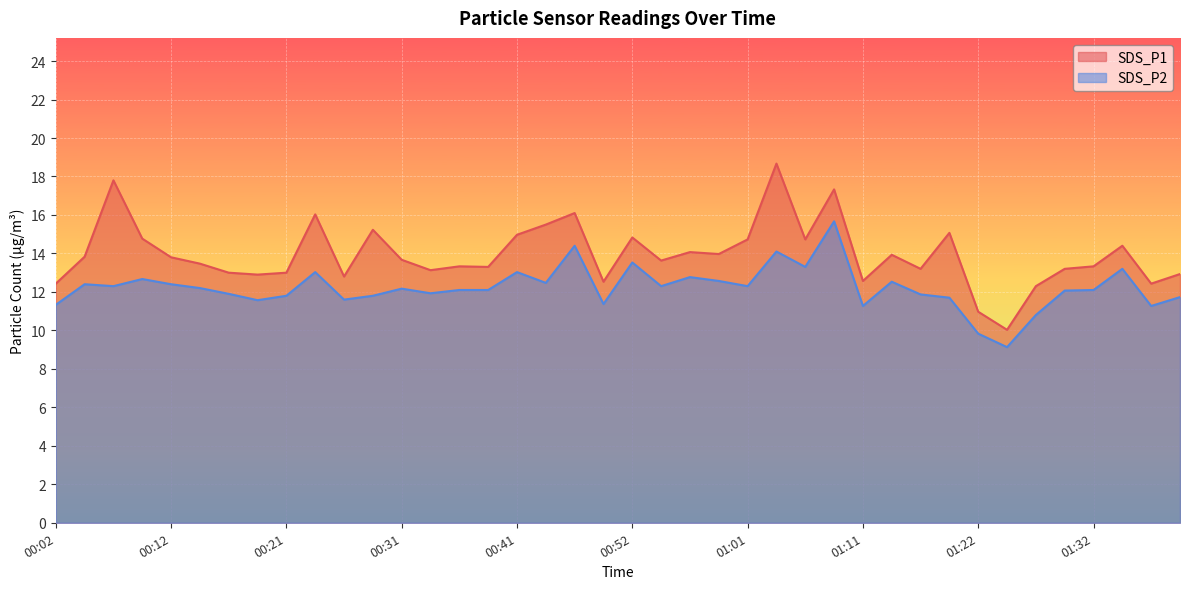

What is the difference between the maximum and second lowest values in the SDS_P2 series?

5.8